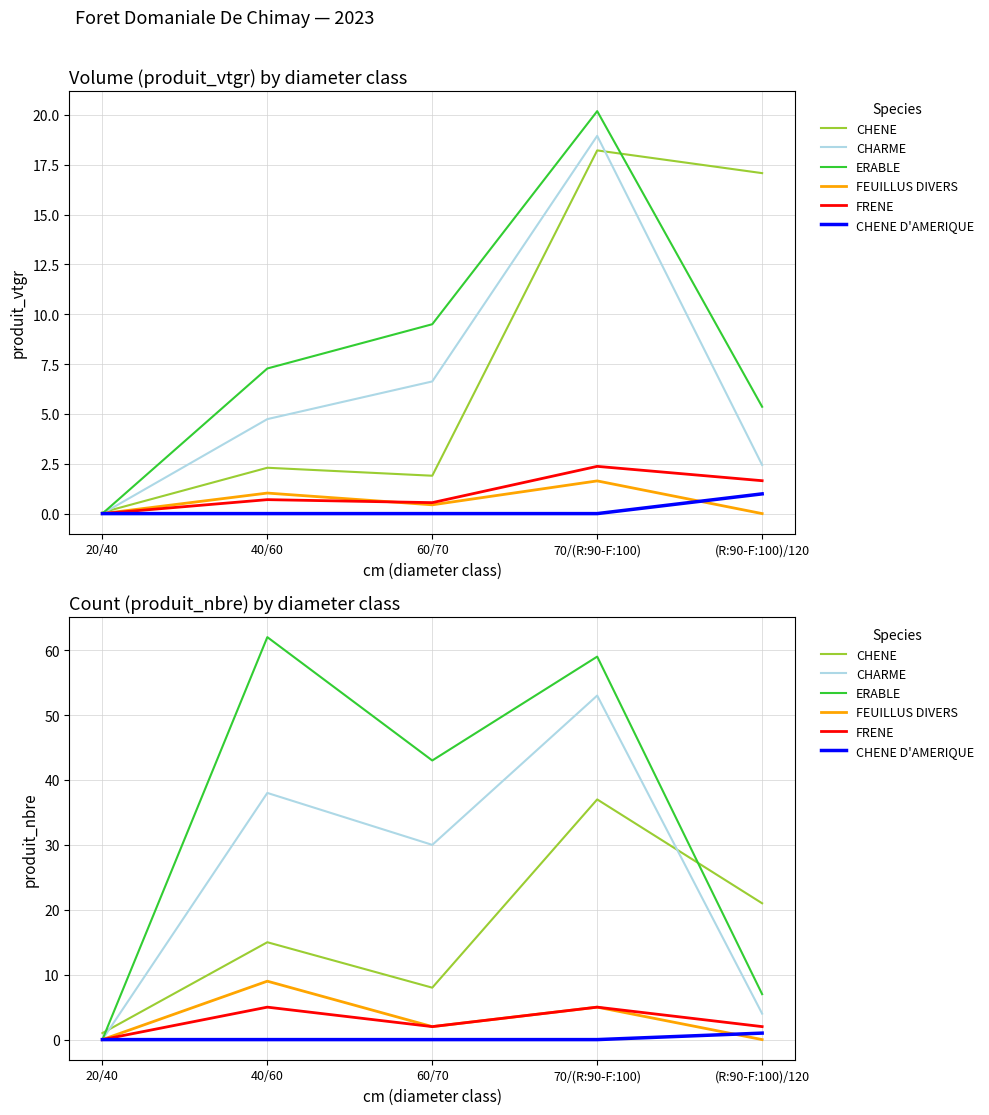

True or false: CHENE and FRENE intersect in this chart.

False